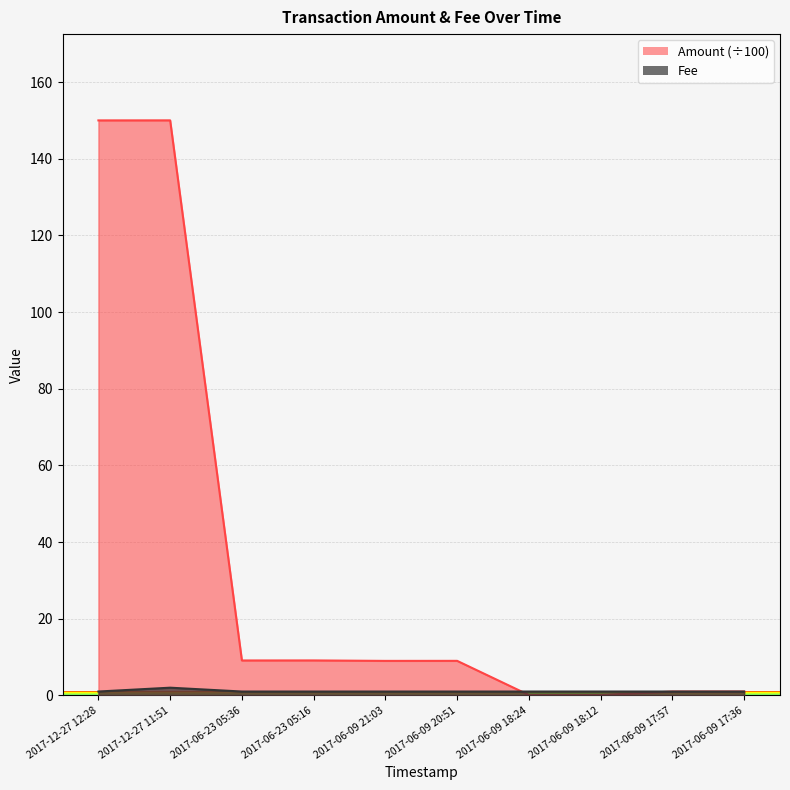

How many values in the Amount series exceed 9?

4